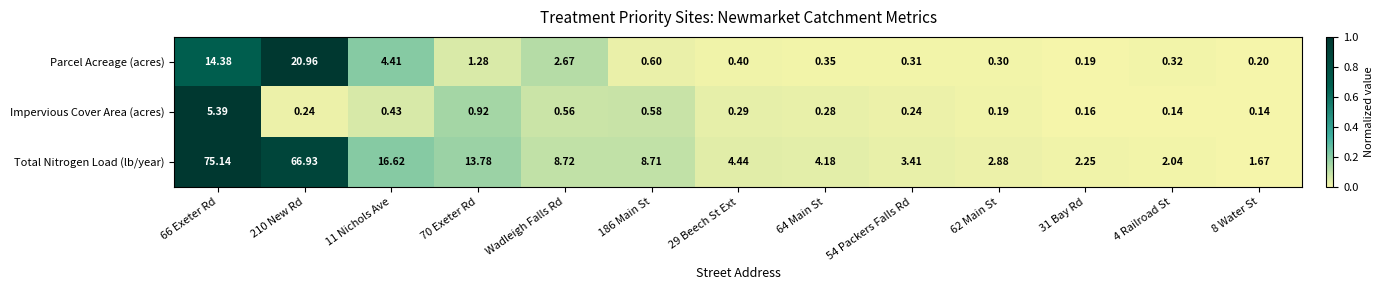

Which series has the widest spread of values?

Total Nitrogen Load (lb/year)